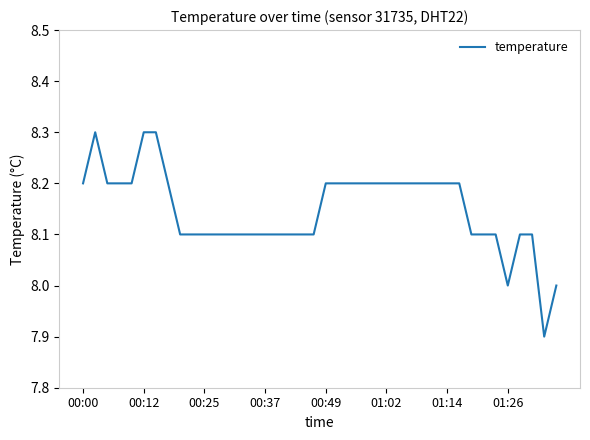

What is the greatest value displayed?

8.3